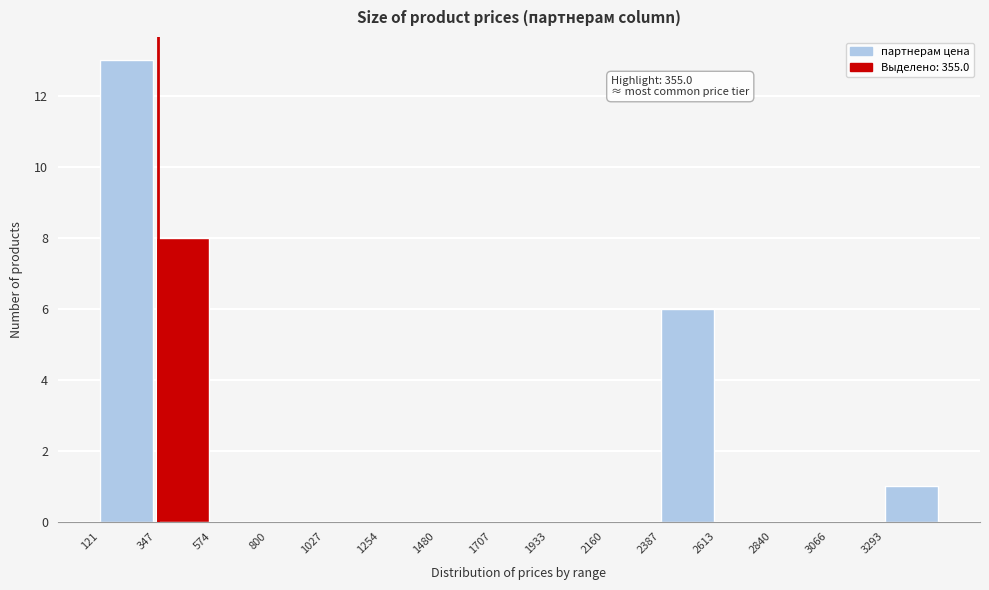

Over which range of the x-axis is the bar tallest?

100 to 350